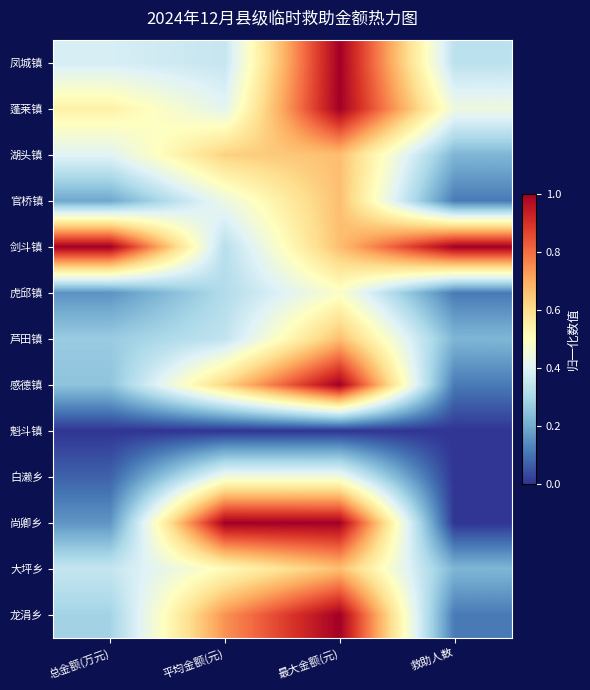

What is the total value across all series at 总金额(万元)?

4.1